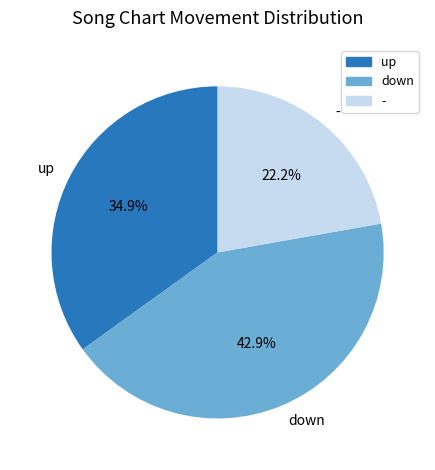

To the nearest percent, what percentage of the pie is up?

35%